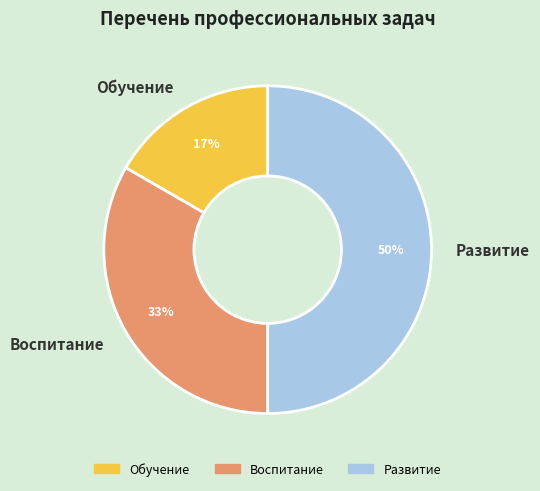

Which category has the biggest portion of the pie?

Развитие